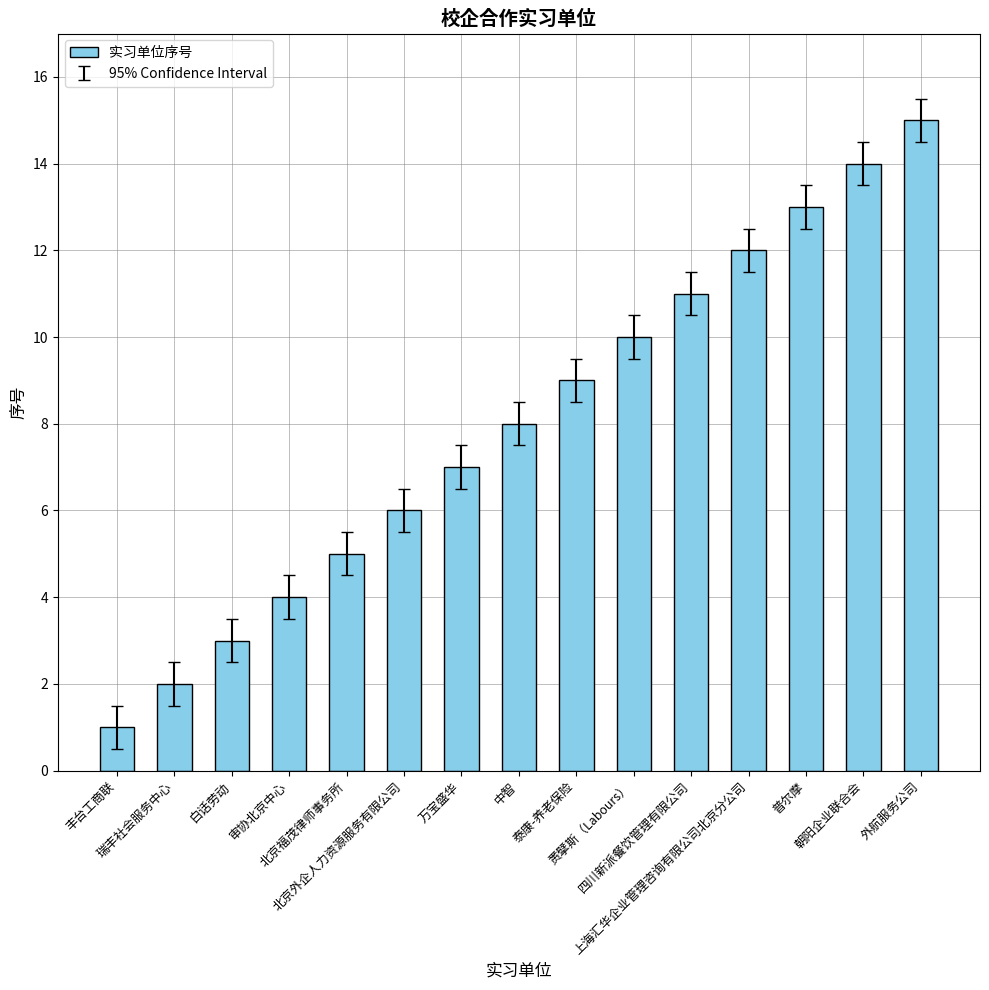

What is the average value?

8